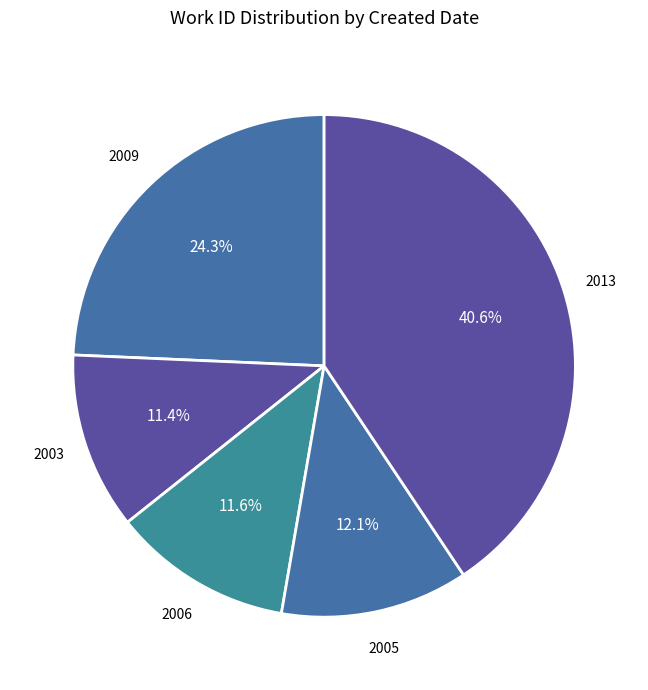

Count the number of slices in the pie.

5